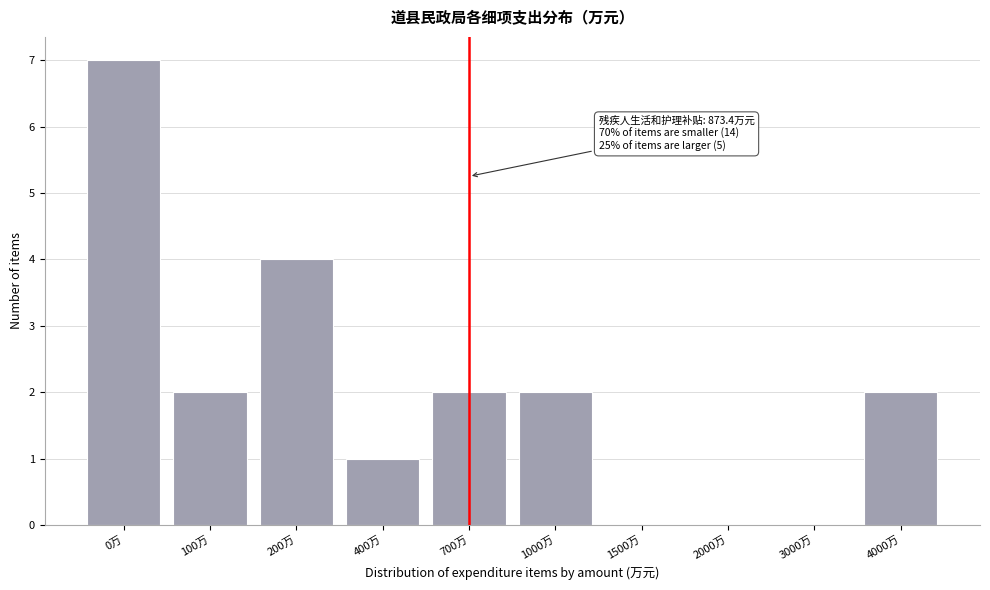

Reading left to right, extract all data points from this chart.

0万=7	100万=2	200万=4	400万=1	700万=2	1000万=2	1500万=0	2000万=0	3000万=0	4000万=2